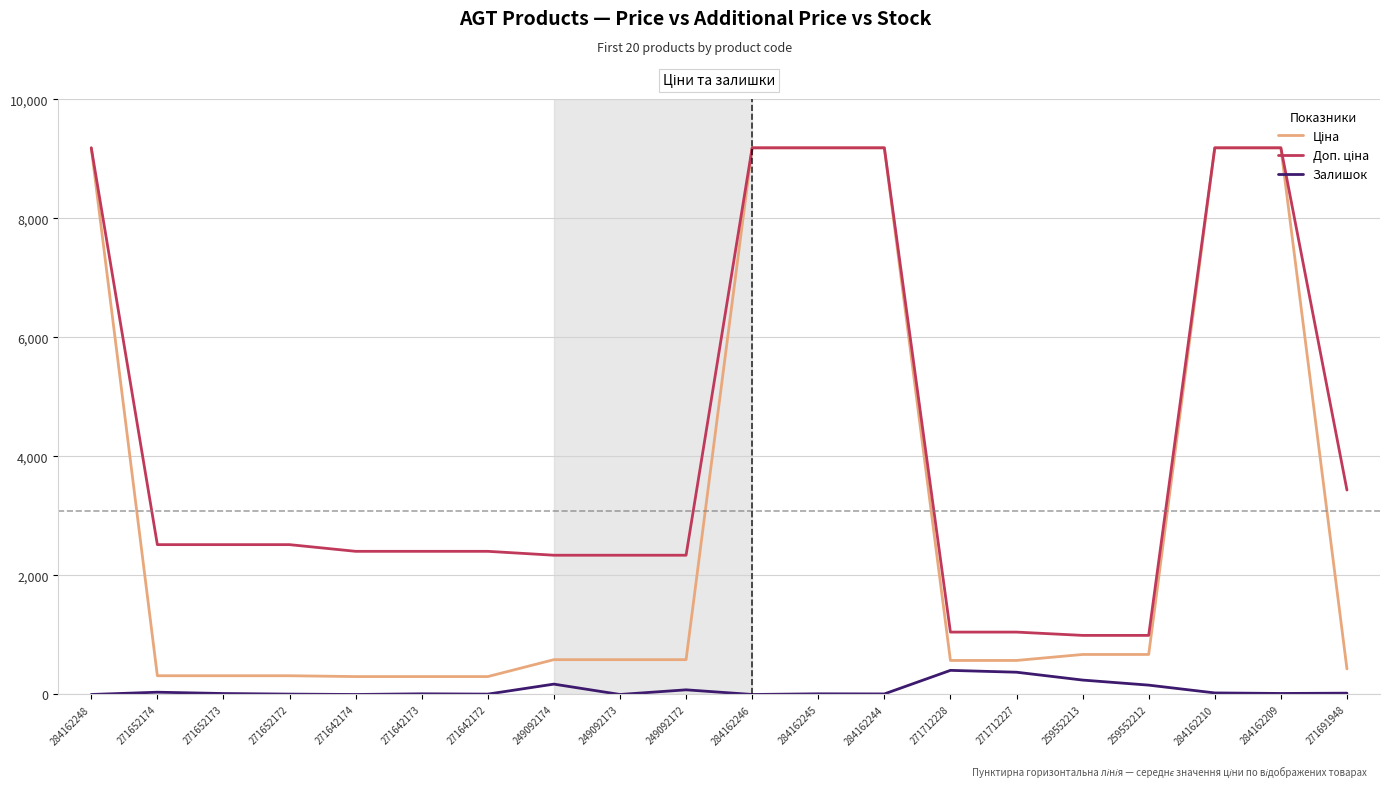

What is the value of the Доп. ціна point at the 18th from the left?

9185.1